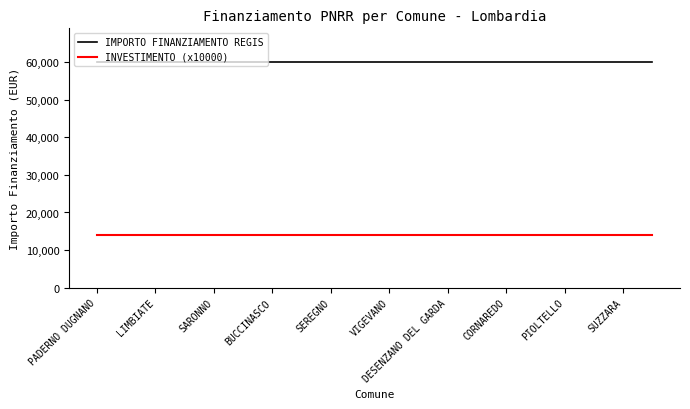

What is the minimum value shown in the chart?

14000